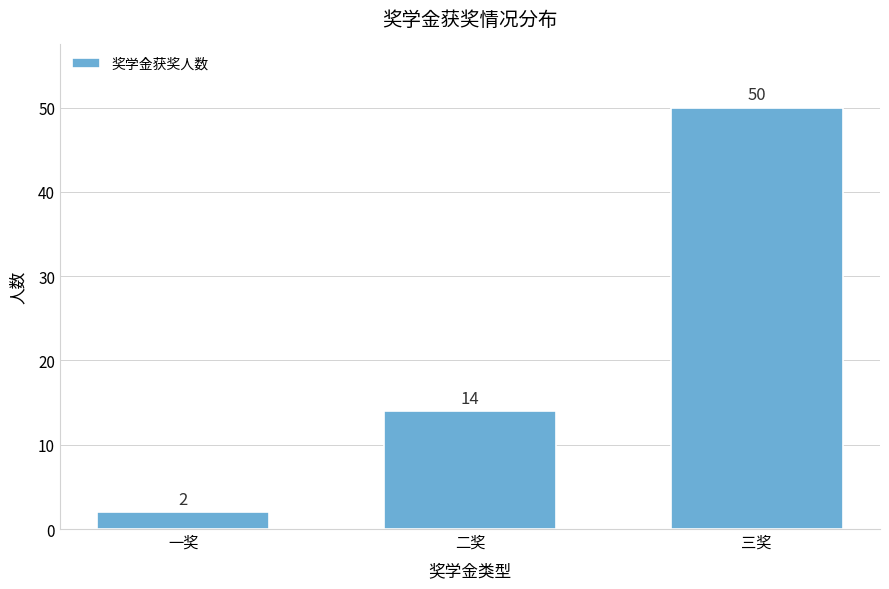

Reading right to left, what are all the values shown in this chart?

50	14	2